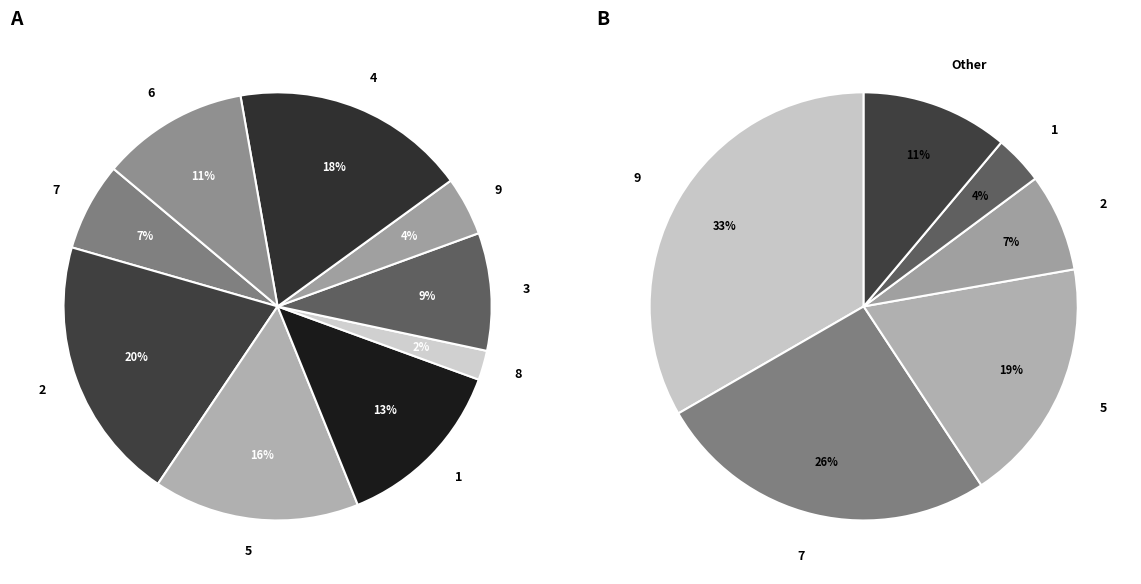

What is the change in value from 5 to 8?

-6